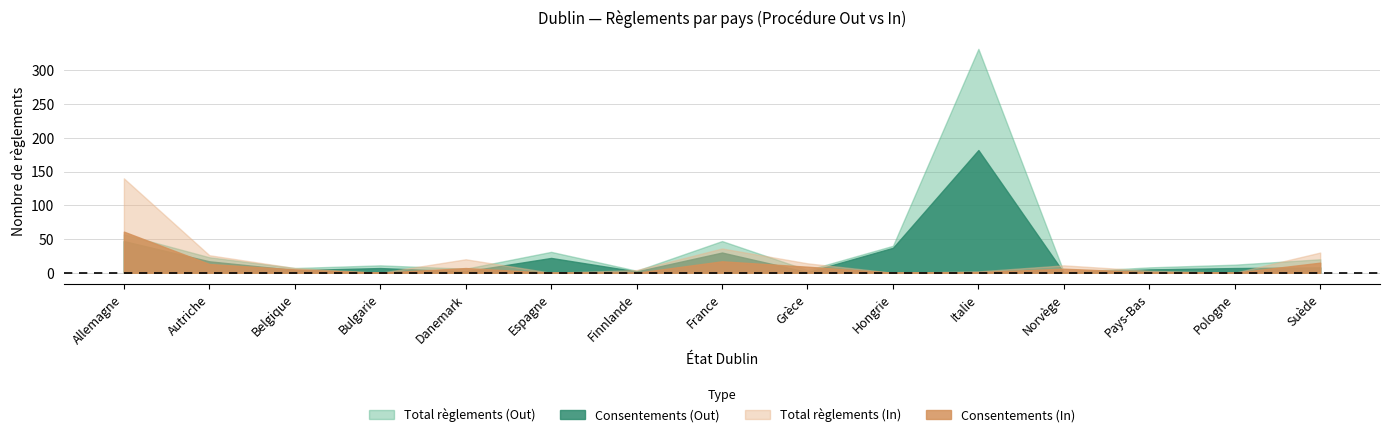

What is the label of the 13th point from the right?

Belgique